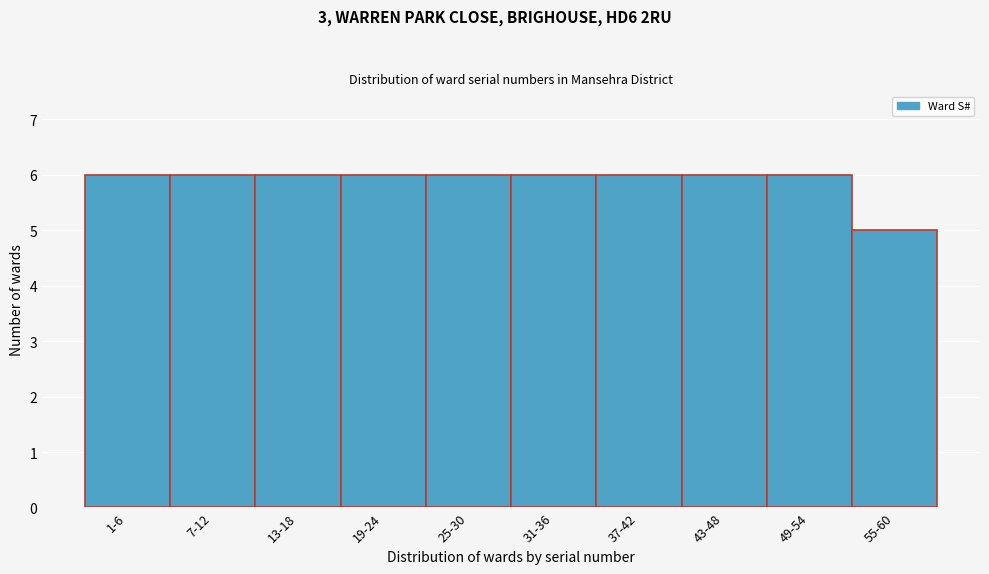

Reading left to right, transcribe all the data shown in this chart.

1-6=6	7-12=6	13-18=6	19-24=6	25-30=6	31-36=6	37-42=6	43-48=6	49-54=6	55-60=5